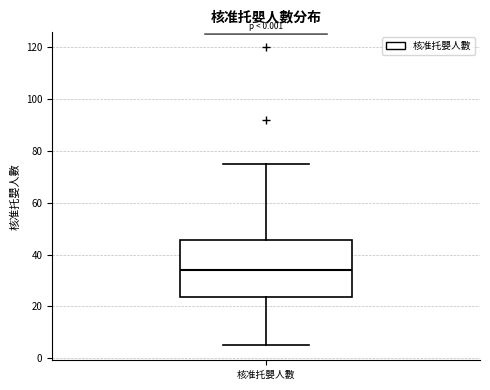

Read this box plot against the y-axis: the position of the median line, the range covered by the box, and the ends of both whiskers. The values are not printed on the chart, so give them approximately, as read against the axis.

median 34, box 24 to 46, whiskers 6 to 76